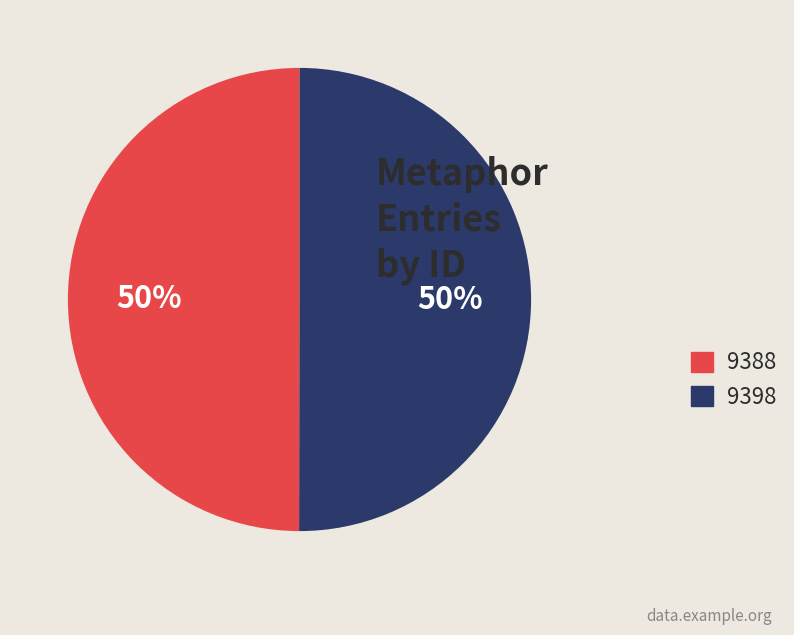

Combined, do 9388 and 9398 account for over 50%?

Yes